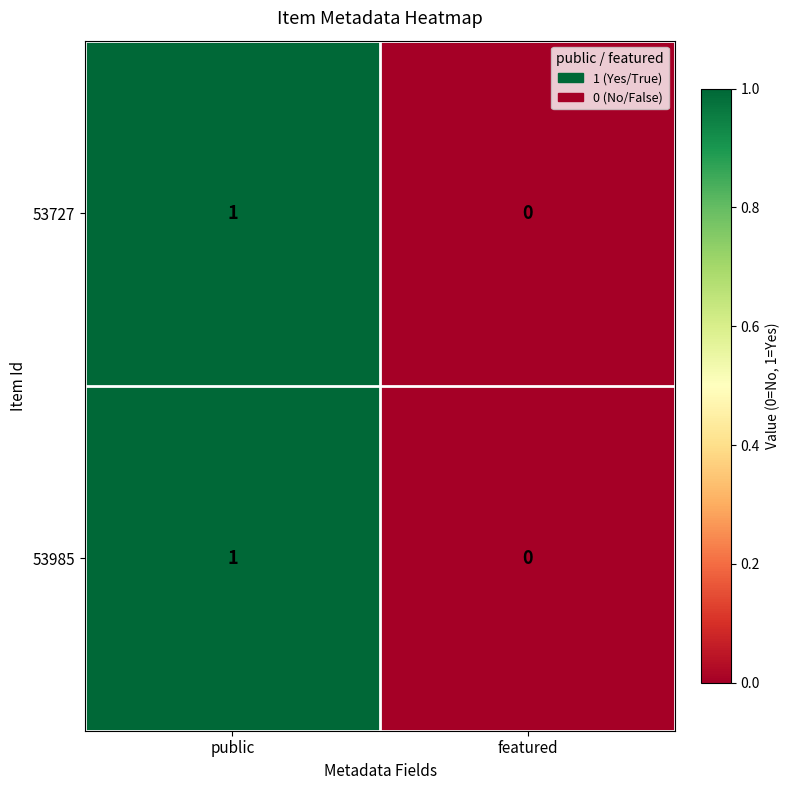

Is it true that 53727 equals 1 at public?

True